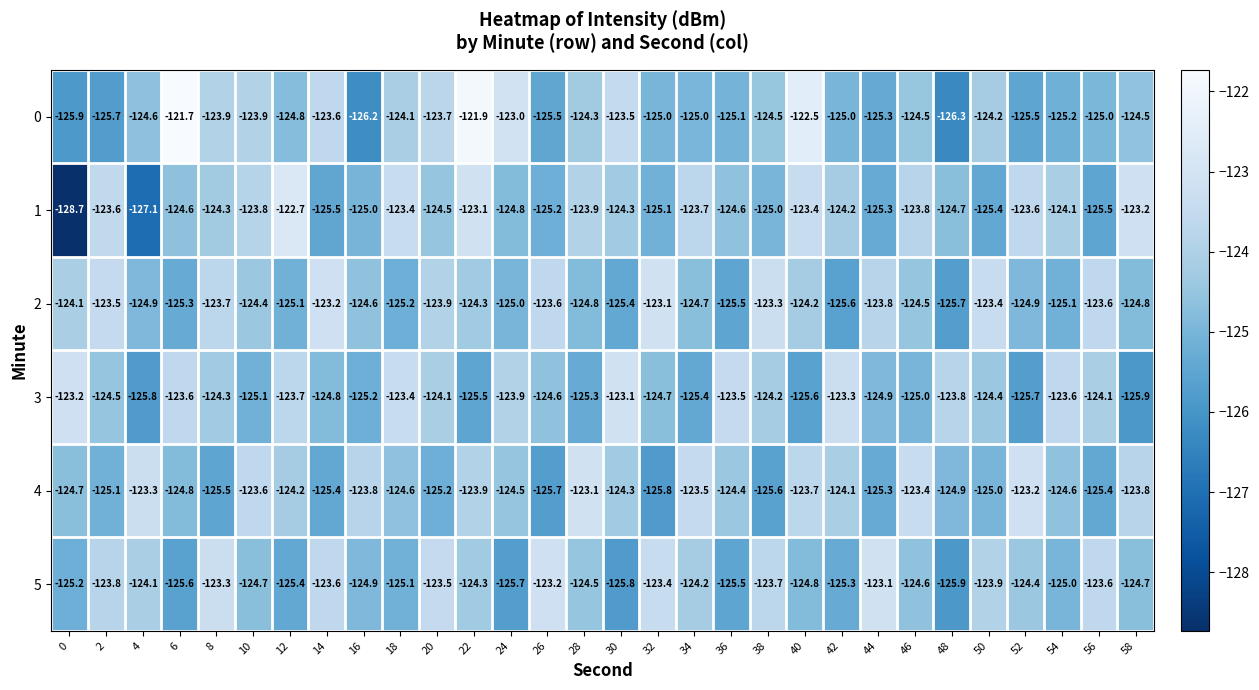

The 1 series shows -72.5 at 12. True or false?

False